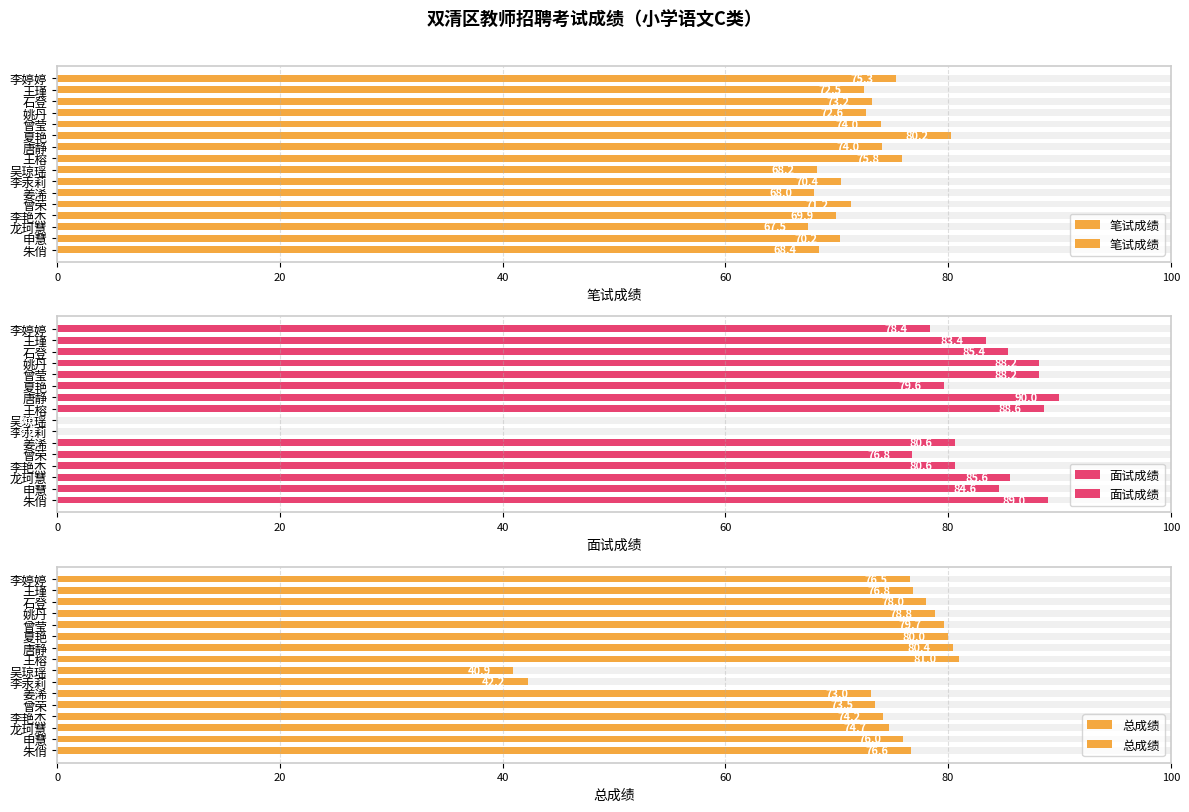

Is it true that 面试成绩 equals 115.1 at 姚丹?

False